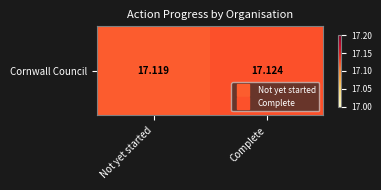

How many distinct data groups are displayed?

1